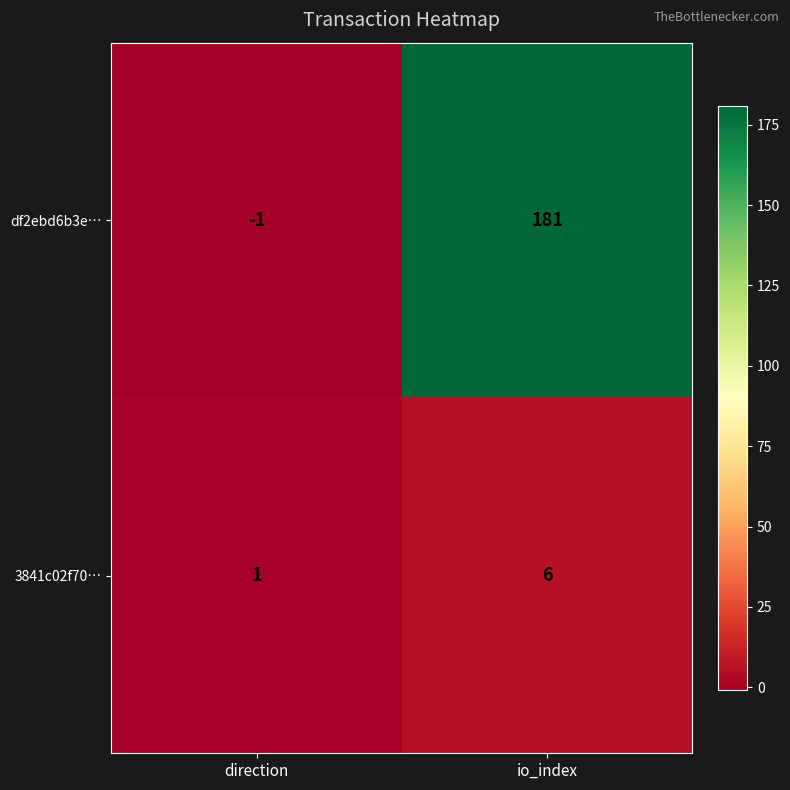

Rank the series by their maximum value, from highest to lowest.

df2ebd6b3e…, 3841c02f70…